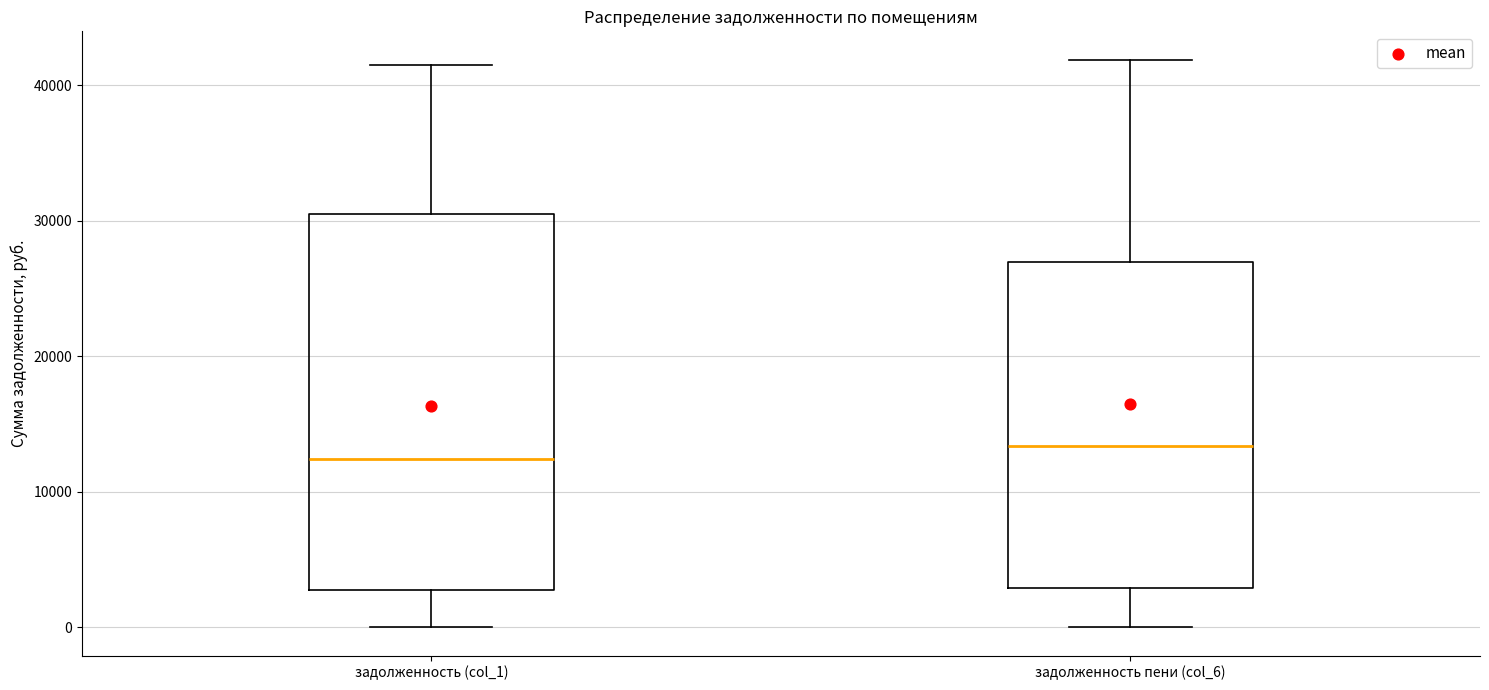

Which box is the tallest, from its lower edge to its upper edge?

задолженность (col_1)